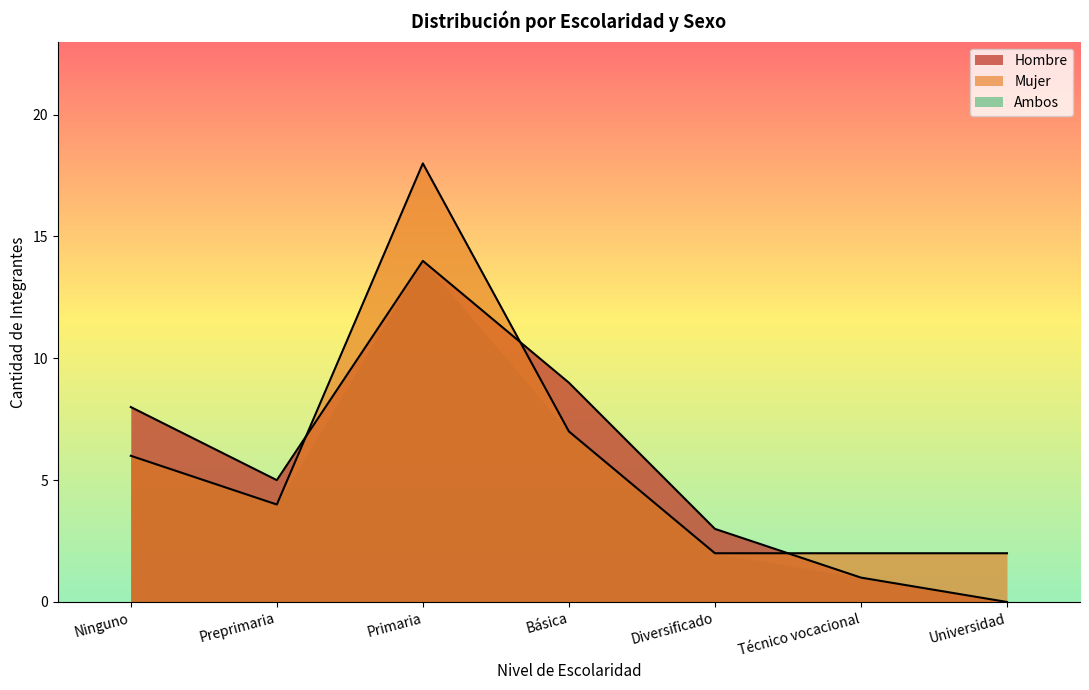

True or false: Hombre has a value of 1 at Técnico vocacional.

True